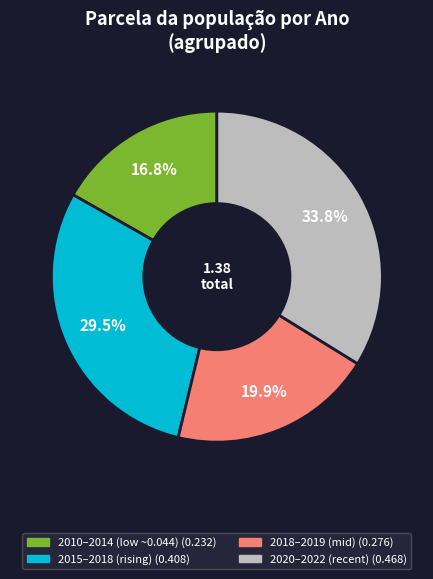

Does any single category account for the majority?

No